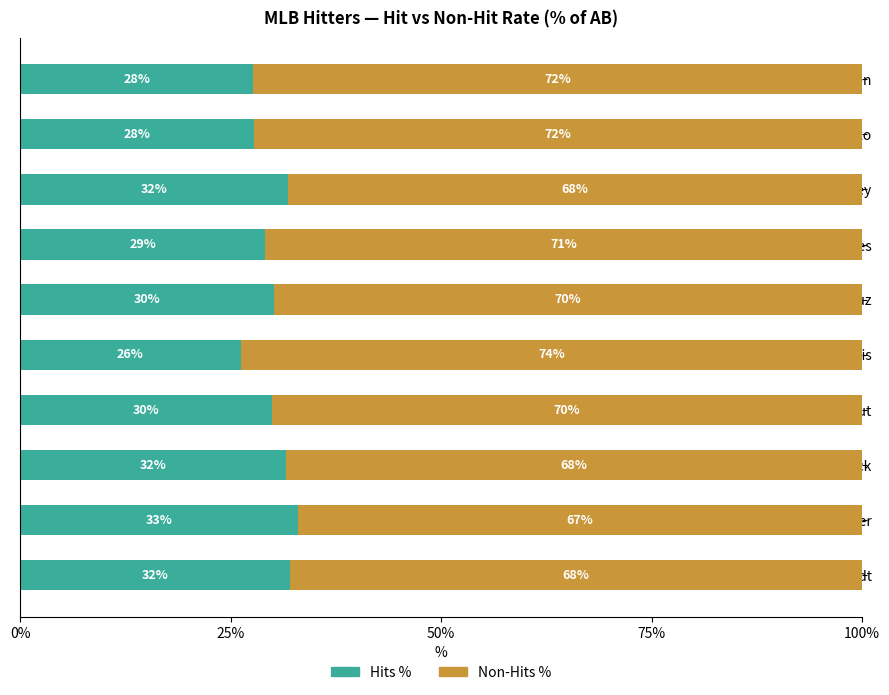

The value of Hits % at Buster Posey is 31.8. True or false?

True